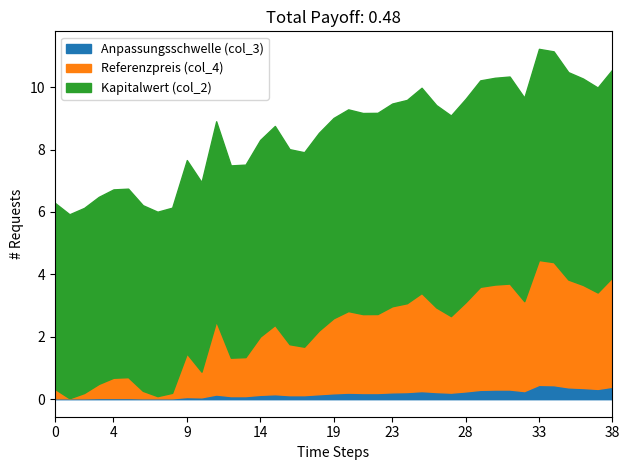

True or false: Kapitalwert (col_2) has more than 0 points higher than both neighbors.

True